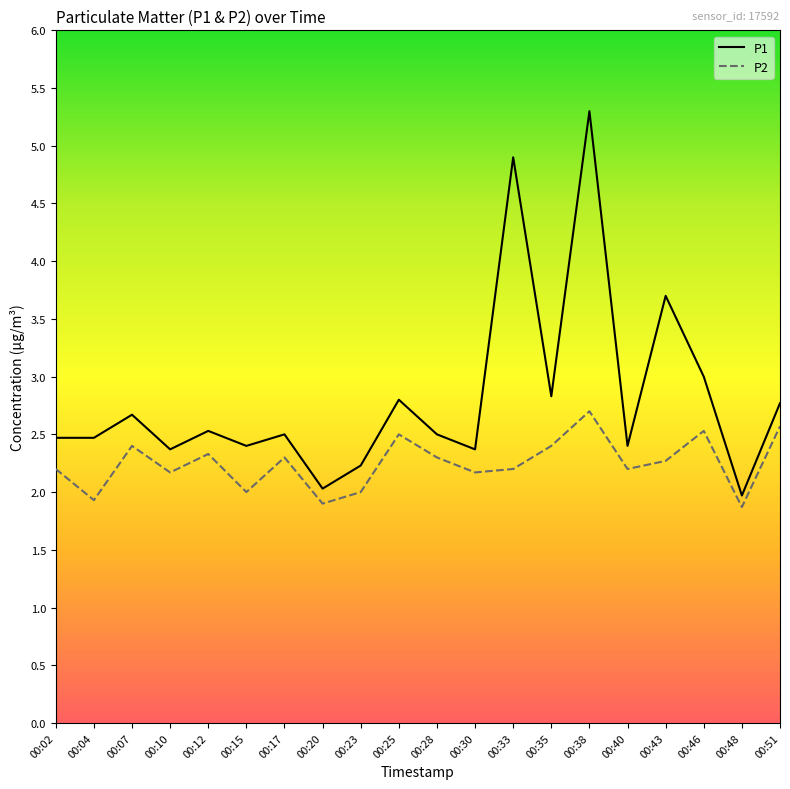

Rank the series at 00:38 from highest to lowest value.

P1, P2